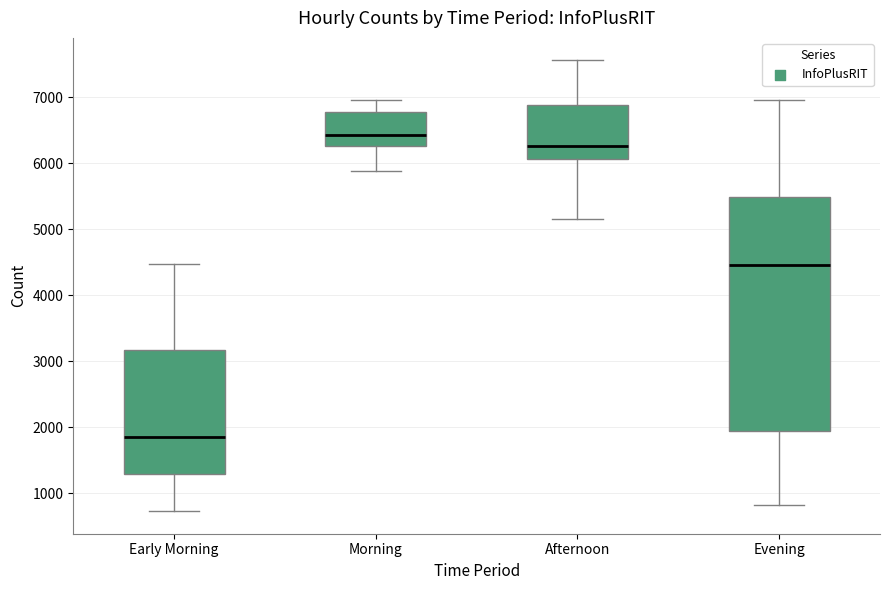

Which box is the tallest, from its lower edge to its upper edge?

Evening